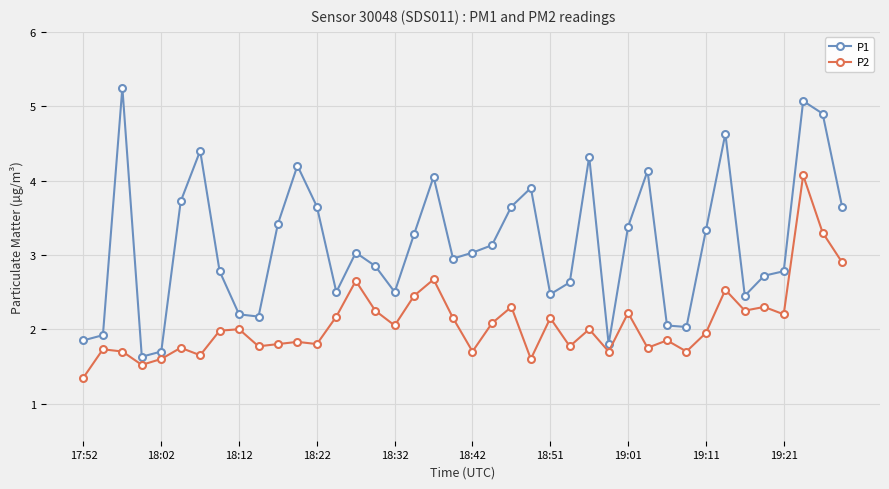

What is the maximum value for P2?

4.1